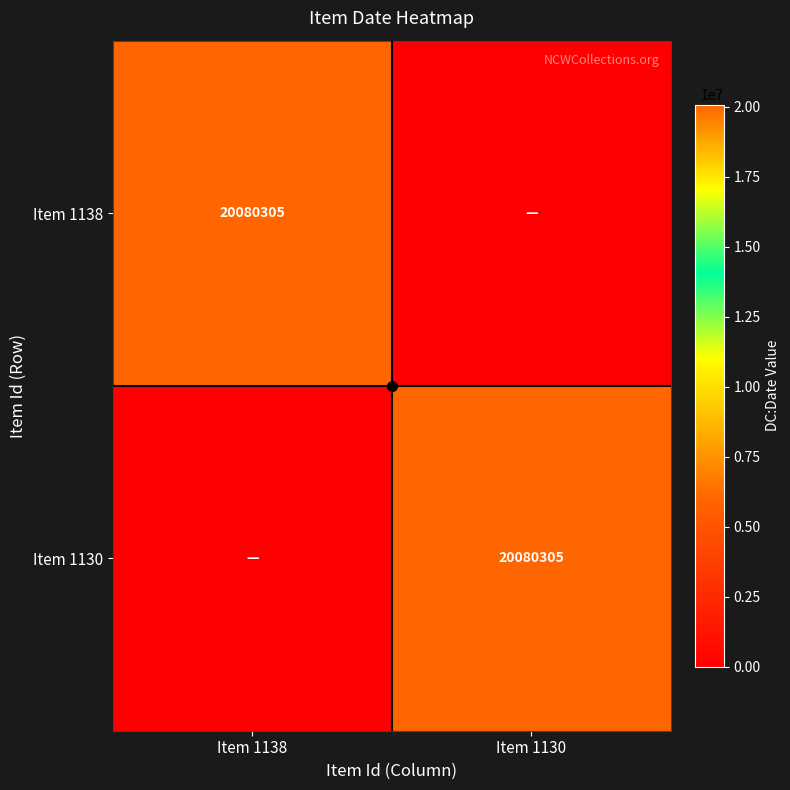

True or false: Item 1138 has a value of 20080305 at Item 1138.

True